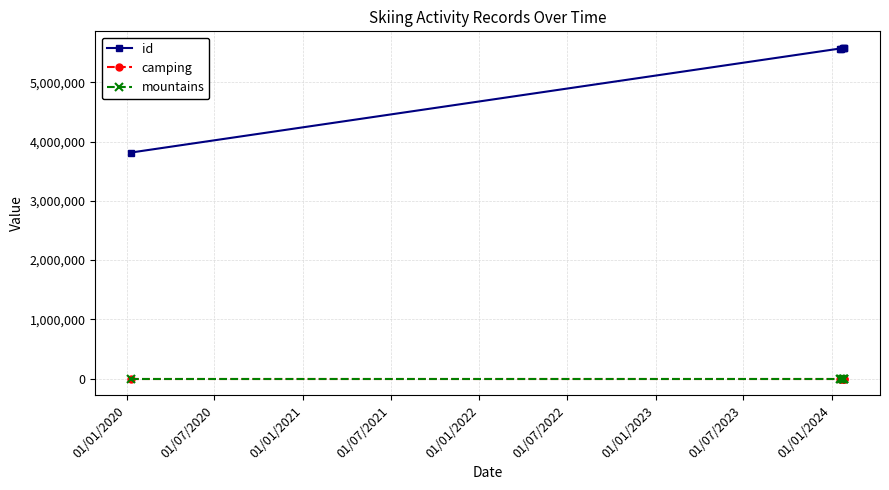

Rank the series by their maximum value, from highest to lowest.

id, camping, mountains